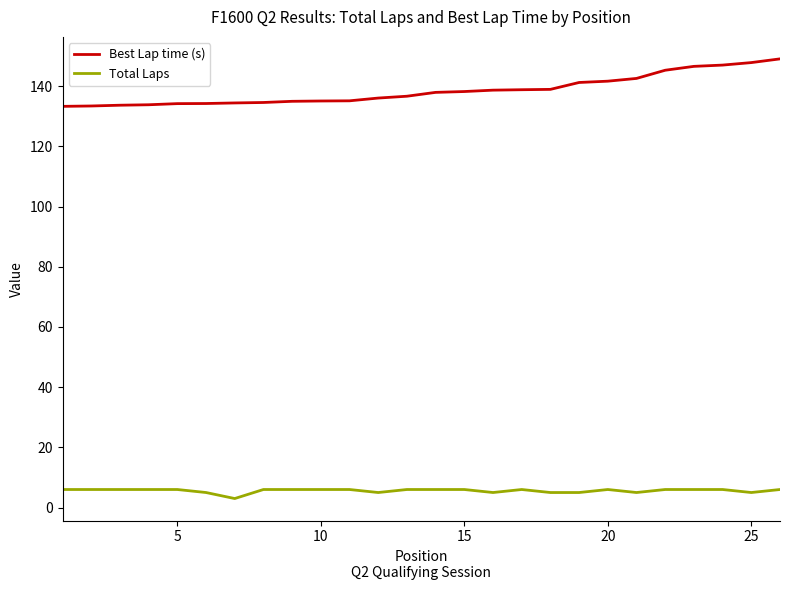

What is the maximum value shown in the chart?

149.1